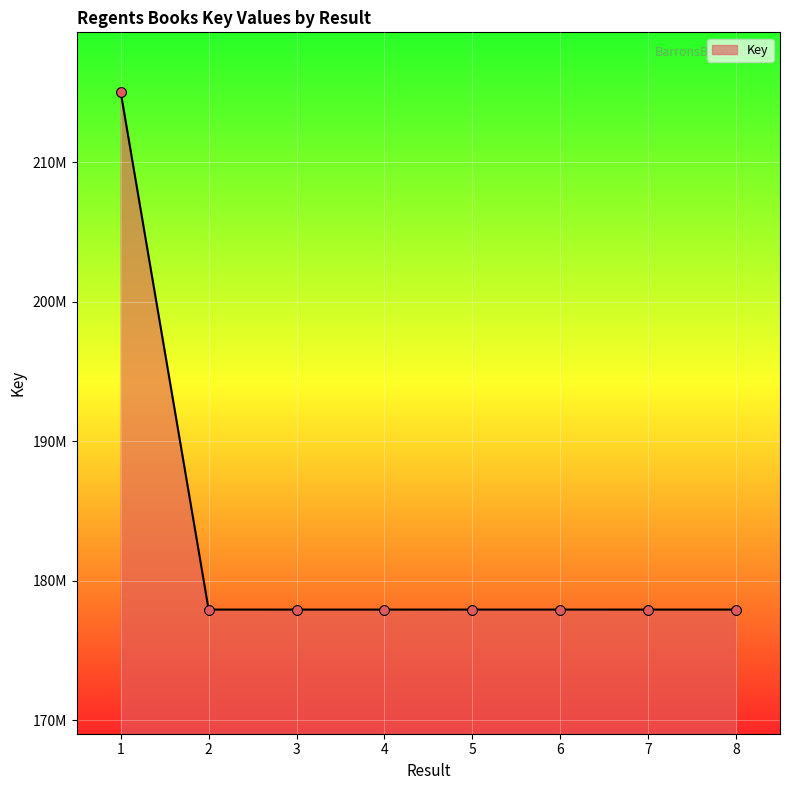

Does the chart have visible grid lines?

Yes